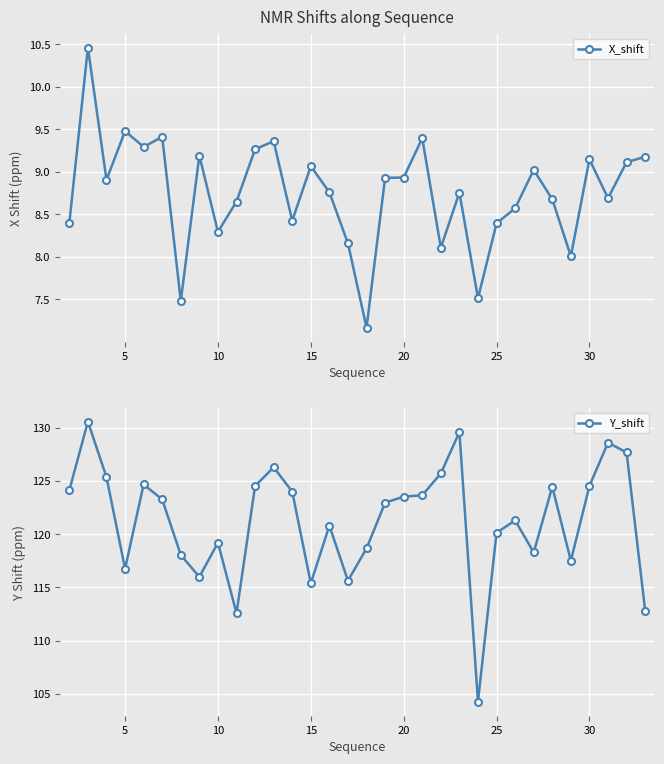

How many lines are shown in the chart?

2